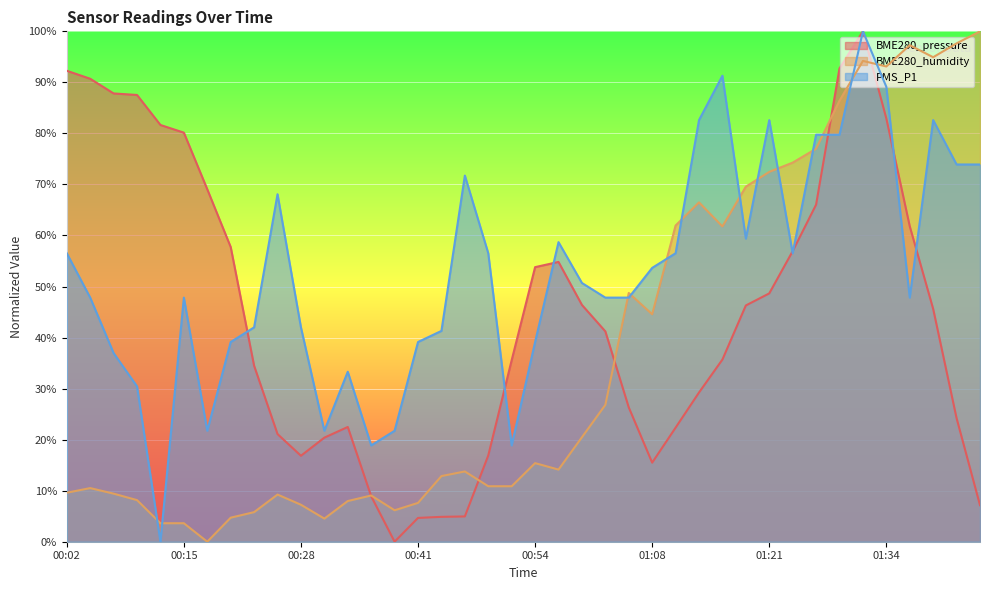

How many series are shown in this chart?

3